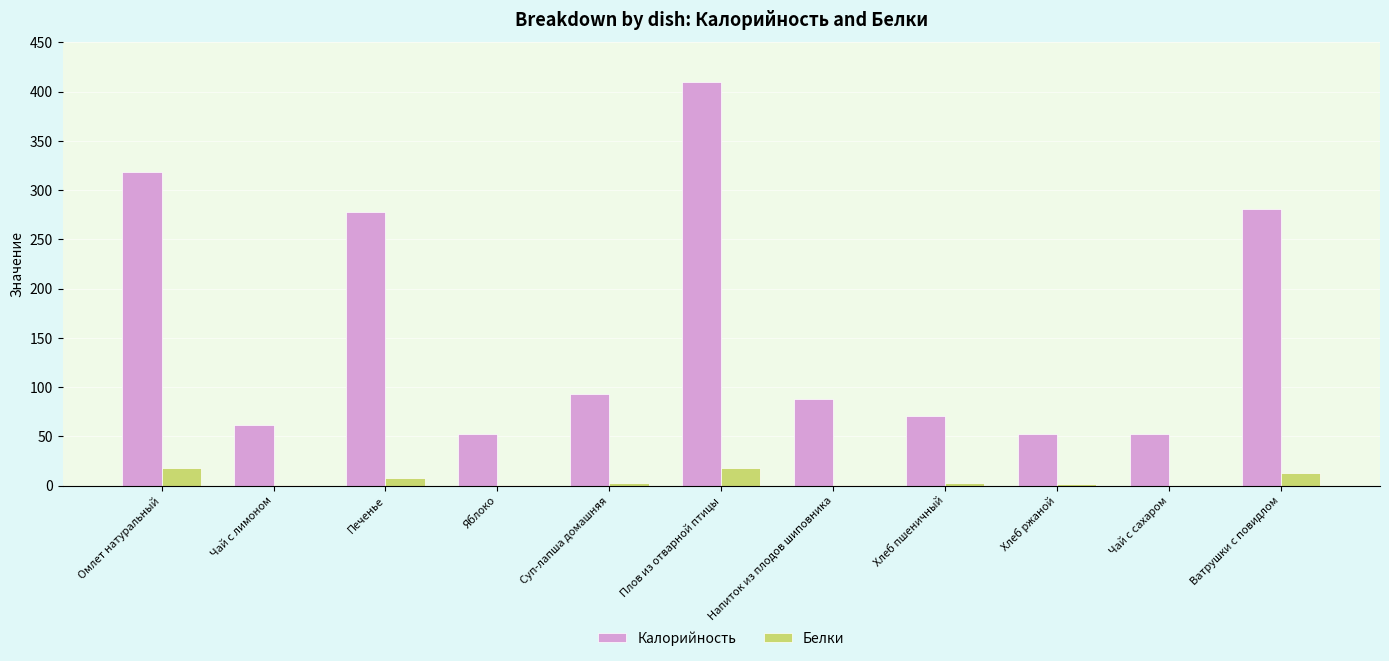

Count the number of categories in the chart.

11